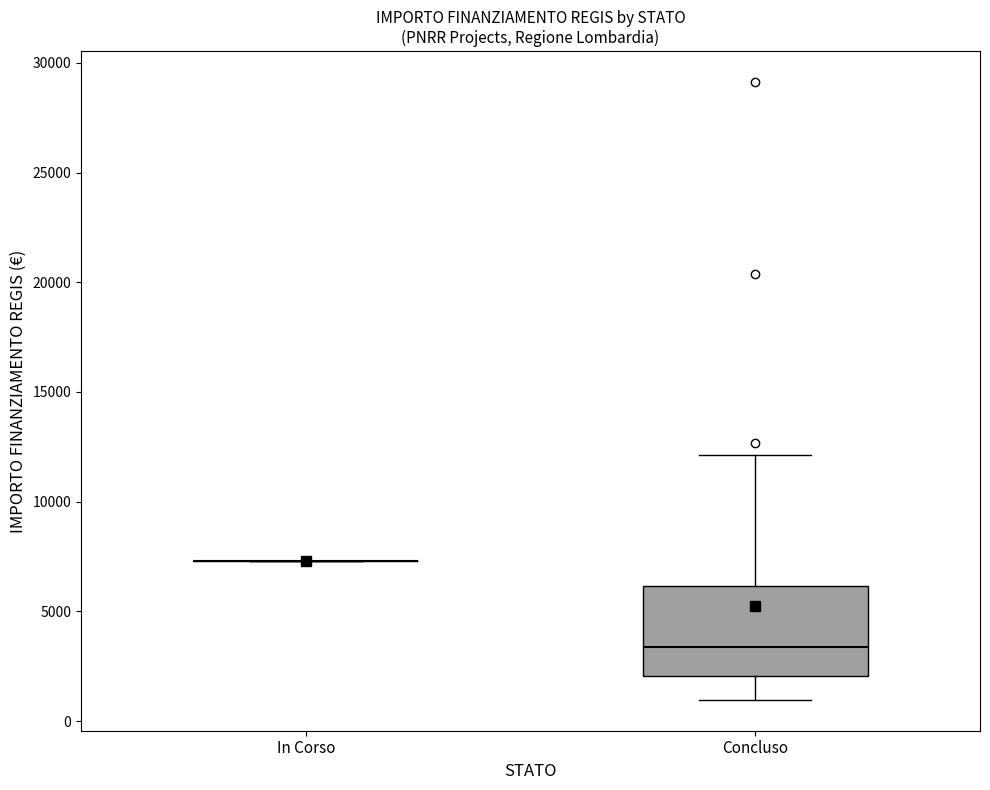

Reading left to right, read every box against the y-axis: the position of its median line, the range the box covers, and the ends of its whiskers. The values are not printed on the chart, so give them approximately, as read against the axis.

In Corso: box collapsed to a line at 7500, whiskers 7500 to 7500
Concluso: median 3500, box 2000 to 6000, whiskers 1000 to 12000